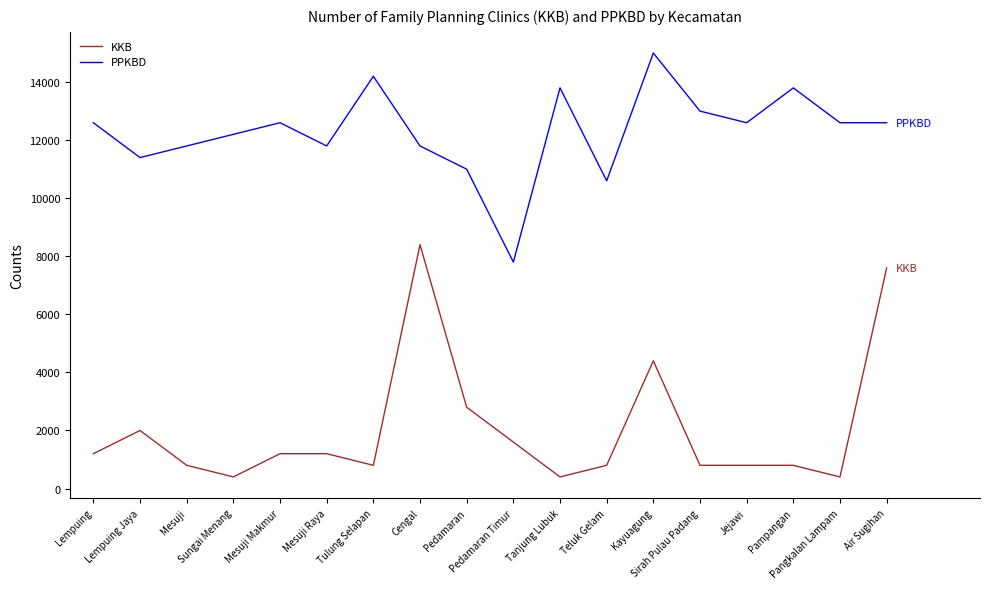

Where is PPKBD nearest to the value 11400?

Lempuing Jaya